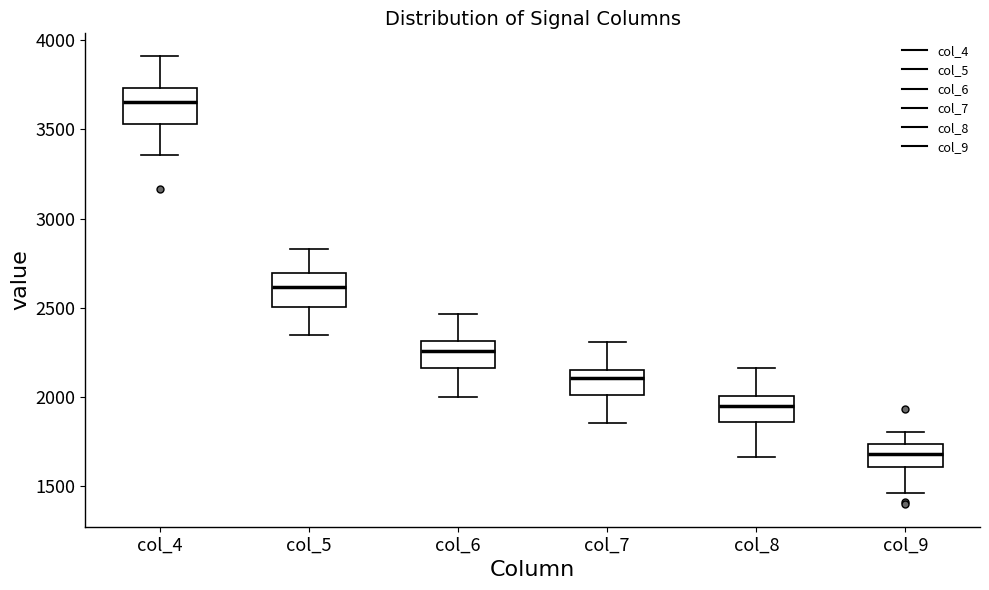

Where does the upper whisker of the box for col_9 end on the y-axis? The values are not printed on the chart, so give them approximately, as read against the axis.

1800